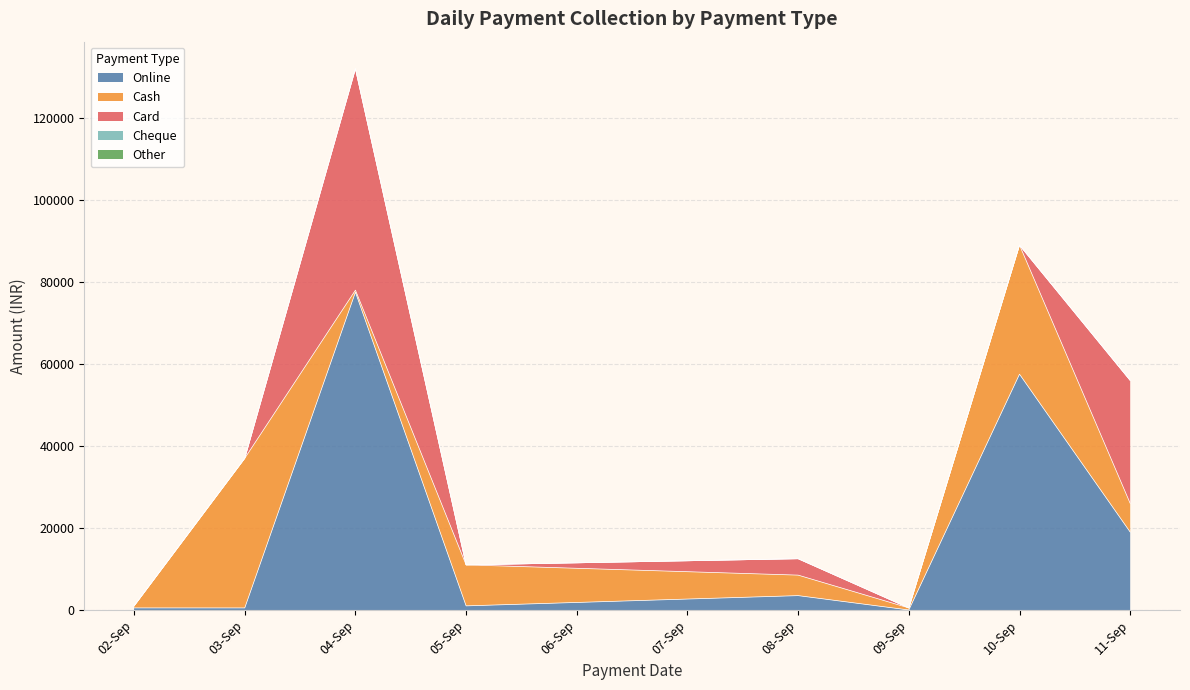

True or false: Other and Cash cross at least once.

False